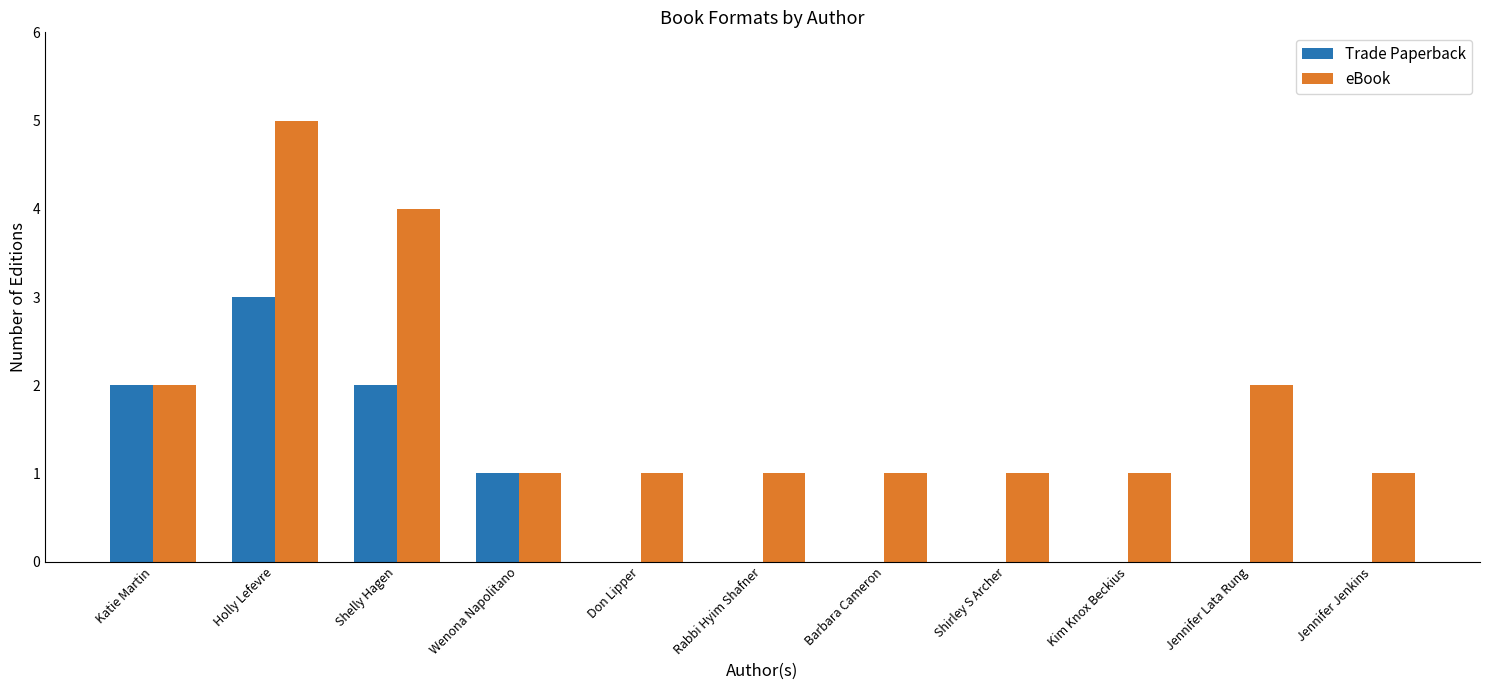

Reading right to left, what are all the values shown in this chart?

Trade Paperback: 0	0	0	0	0	0	0	1	2	3	2
eBook: 1	2	1	1	1	1	1	1	4	5	2